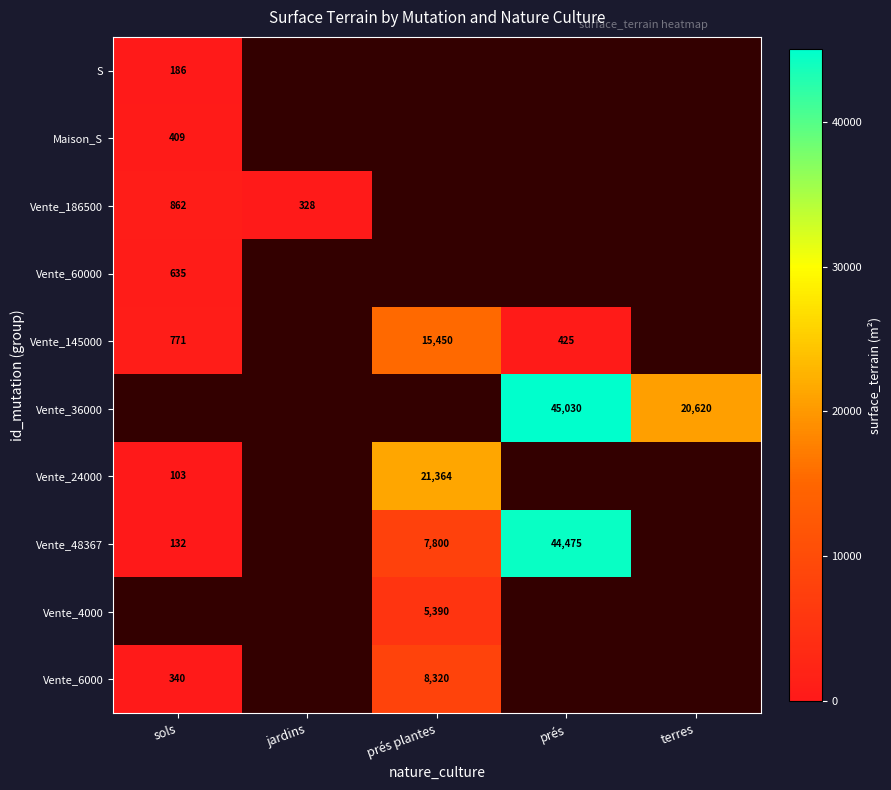

Is the value of Vente_4000 at prés plantes greater than the value of Vente_24000 at prés plantes?

No